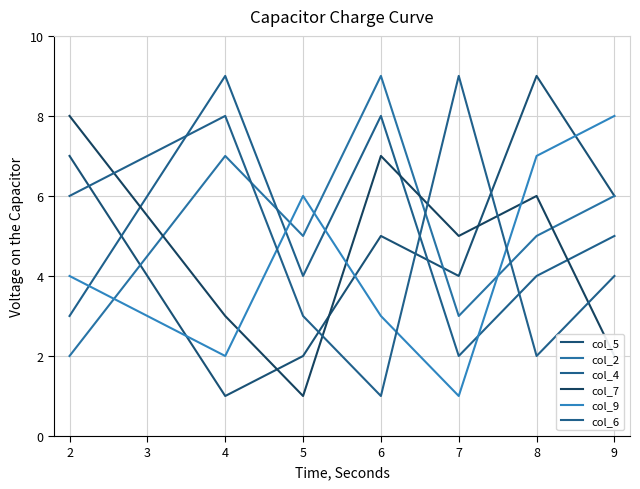

What is the value of the col_7 point at the 2nd from the left?

3